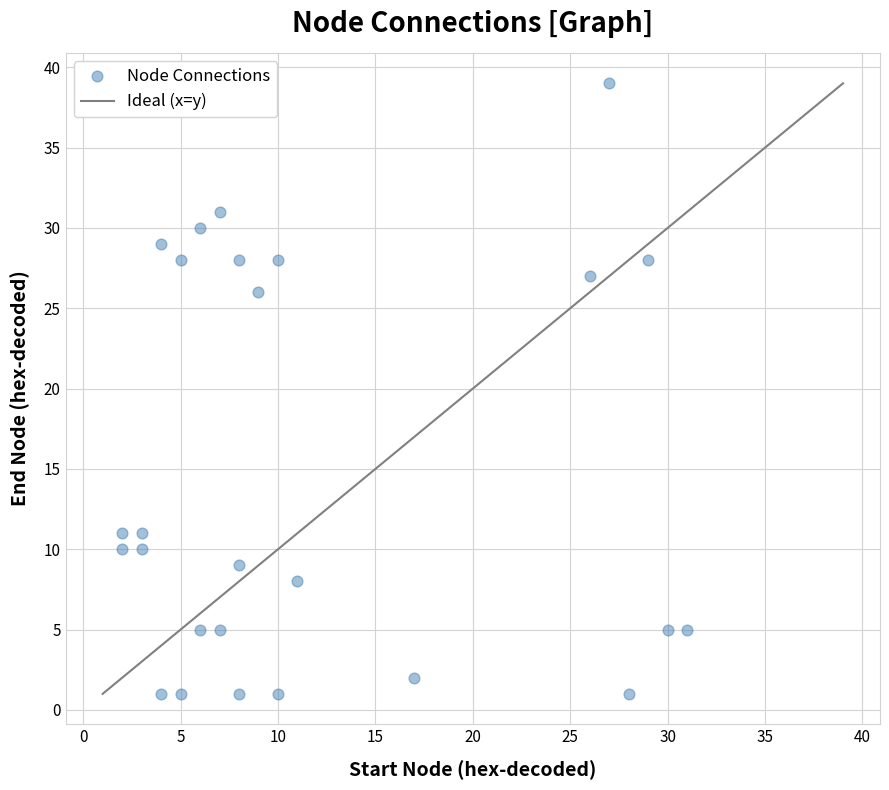

What Y value in the scatter plot is closest to 20?

26